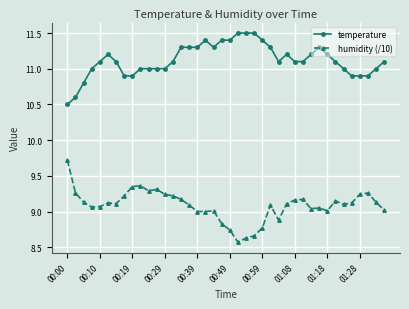

At how many categories does at least one series exceed 10?

40